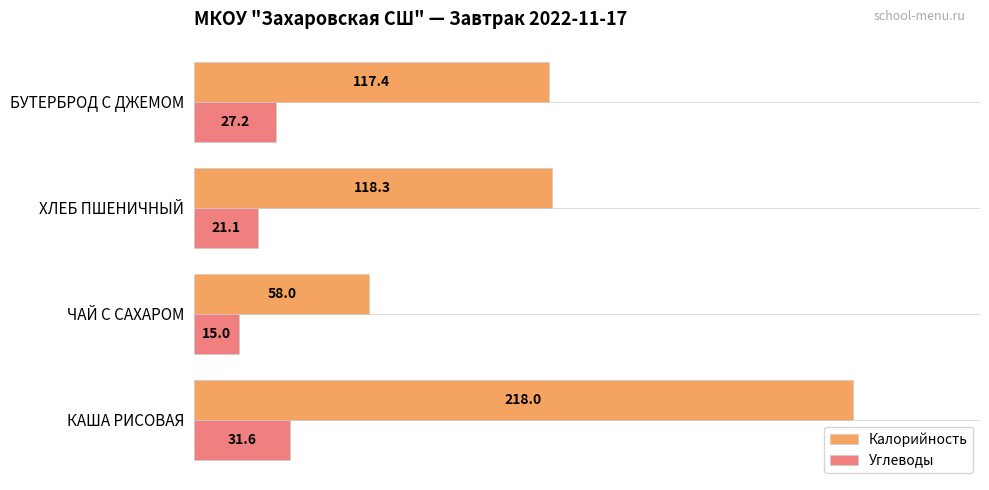

Which category has the lowest value across all series?

ЧАЙ С САХАРОМ